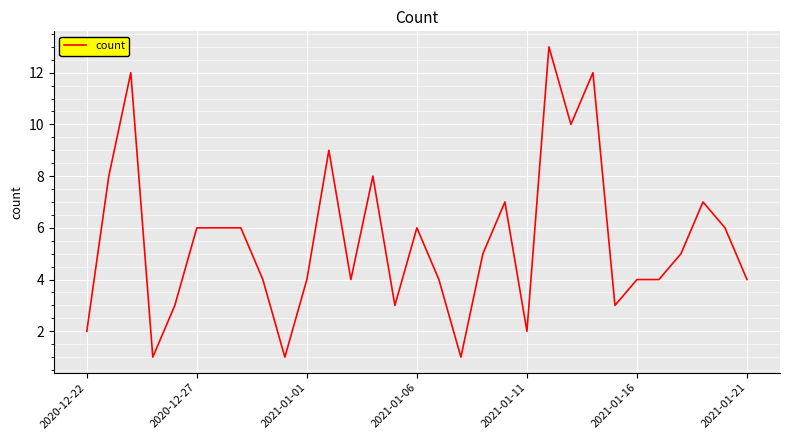

What is the difference between the maximum and minimum values?

12